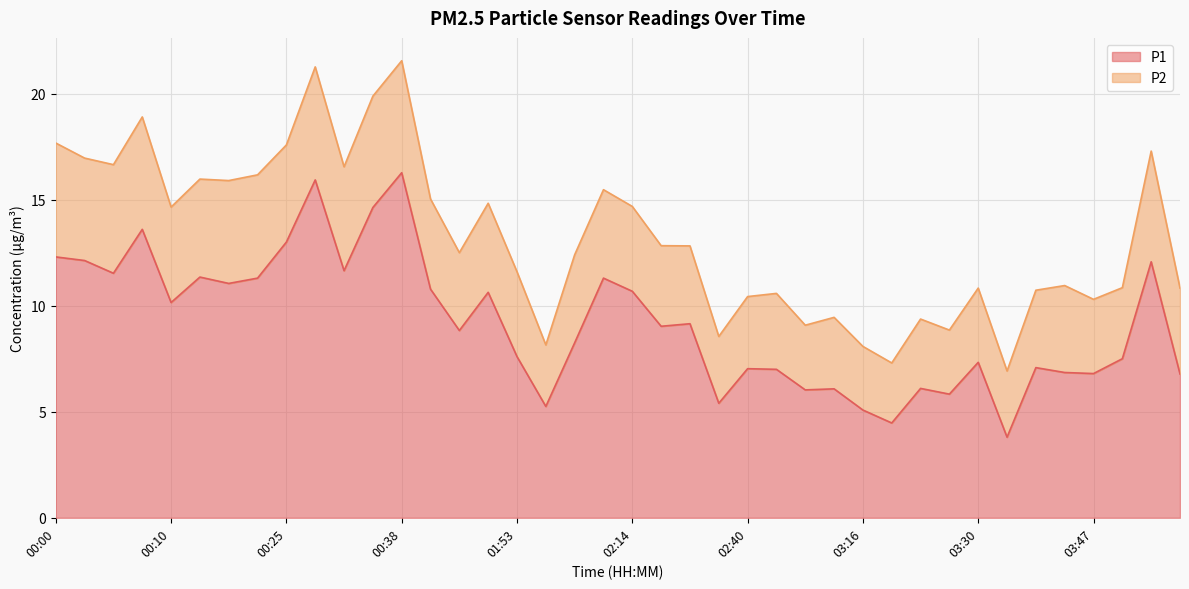

Reading left to right, what are all the values shown in this chart?

00:00=12.3	00:02=12.1	00:05=11.5	00:07=13.6	00:10=10.2	00:12=11.3	00:18=11.1	00:20=11.3	00:25=13.0	00:30=15.9	00:33=11.7	00:36=14.6	00:38=16.3	00:52=10.8	01:48=8.8	01:50=10.6	01:53=7.6	01:59=5.2	02:02=8.2	02:11=11.3	02:14=10.7	02:16=9.0	02:22=9.2	02:37=5.4	02:40=7.0	02:48=7.0	03:02=6.0	03:13=6.1	03:16=5.1	03:19=4.5	03:25=6.1	03:28=5.8	03:30=7.3	03:33=3.8	03:36=7.1	03:41=6.8	03:47=6.8	03:55=7.5	04:30=12.1	04:44=6.8